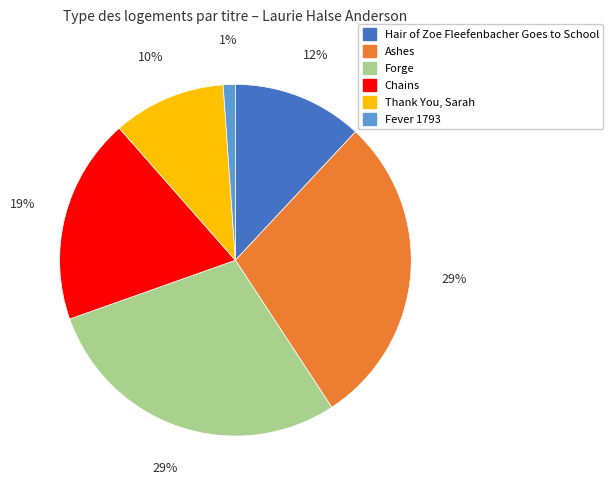

To the nearest percent, what is the average slice percentage?

17%